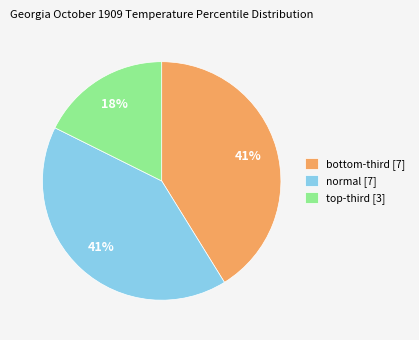

Count the number of slices in the pie.

3